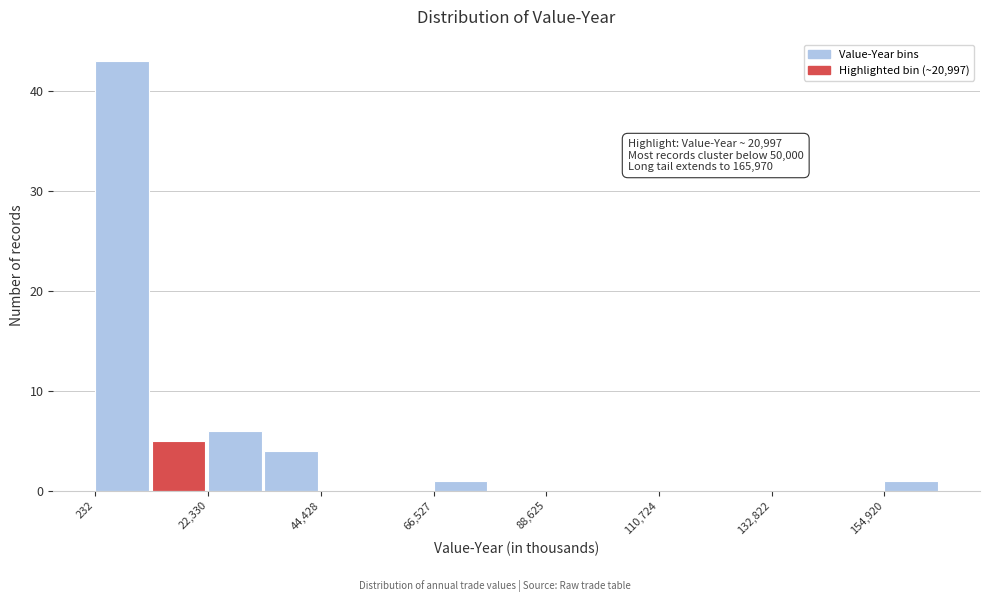

Read against the x-axis, roughly where is the centre of the tallest bar?

5000